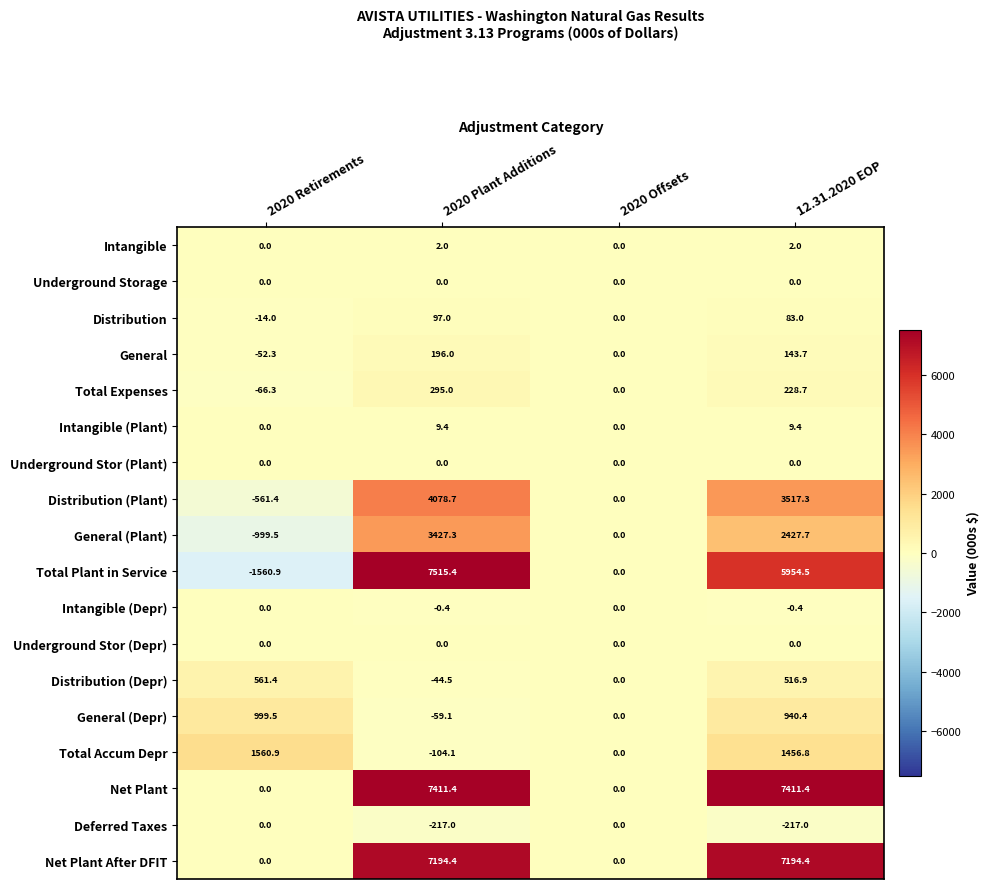

What is the difference between the maximum and minimum values in the Deferred Taxes series?

217.0